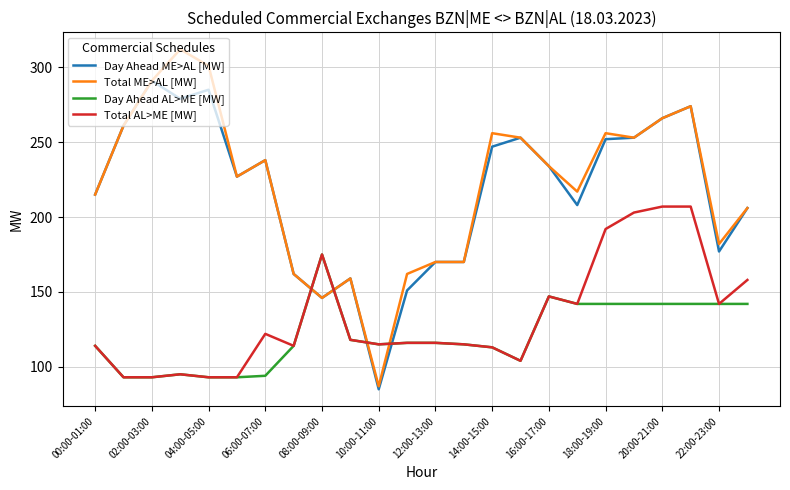

Is this an area chart (filled region under the line)?

No